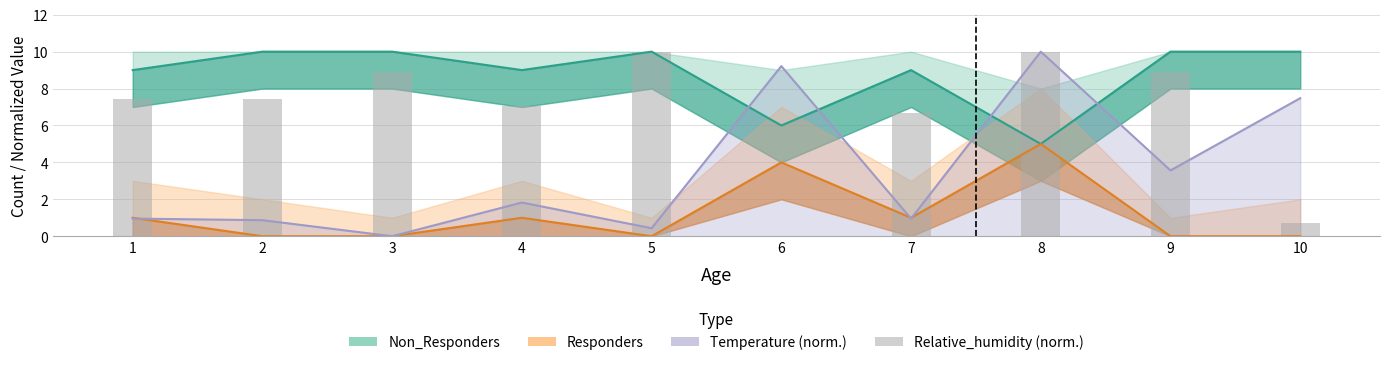

How many bars are there in total?

10